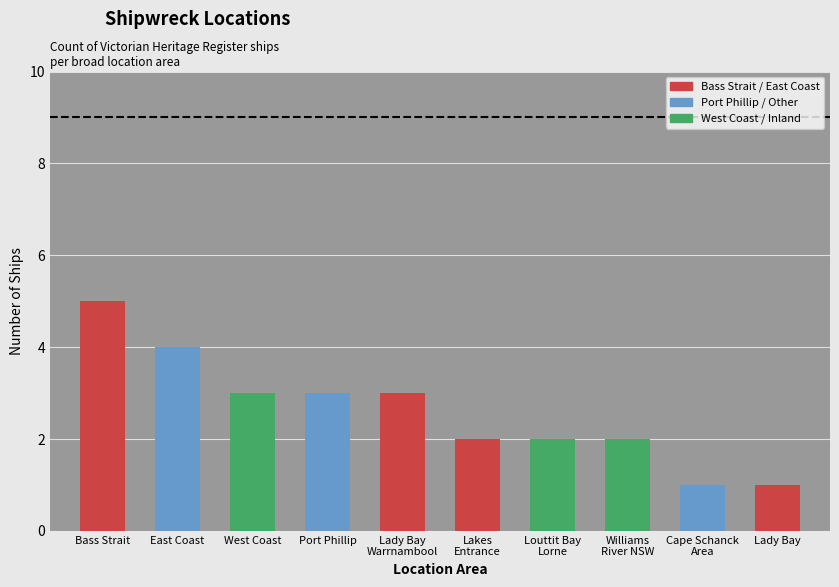

What is the ratio of the value at Port Phillip to the value at Lady Bay
Warrnambool?

1.0